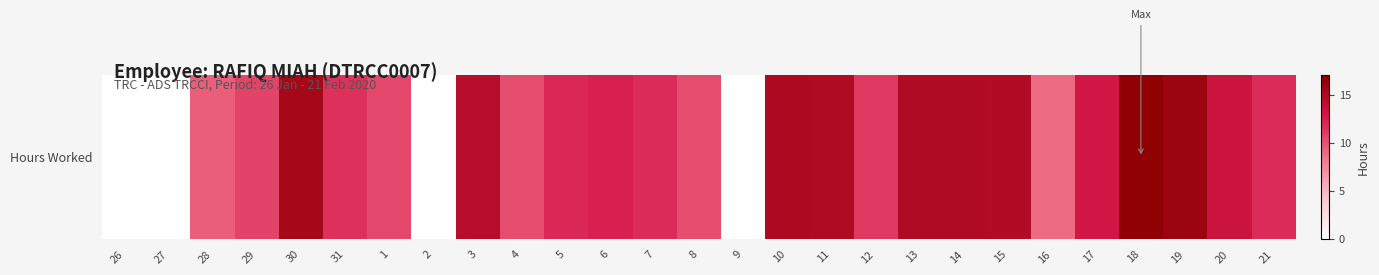

At which label is the value closest to 8?

16